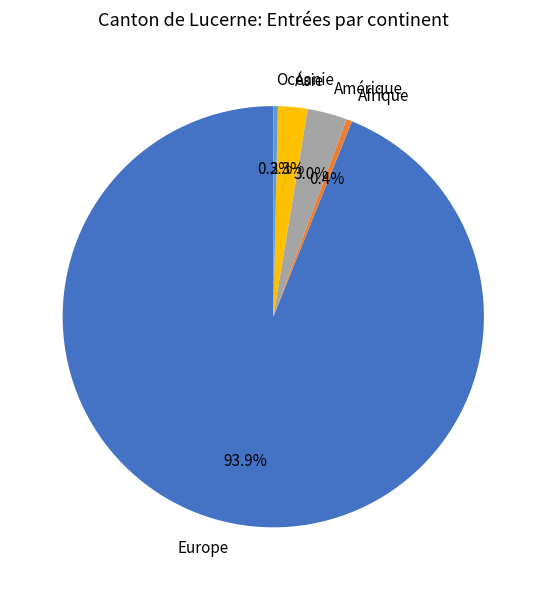

To the nearest percent, what portion does Amérique represent?

3%